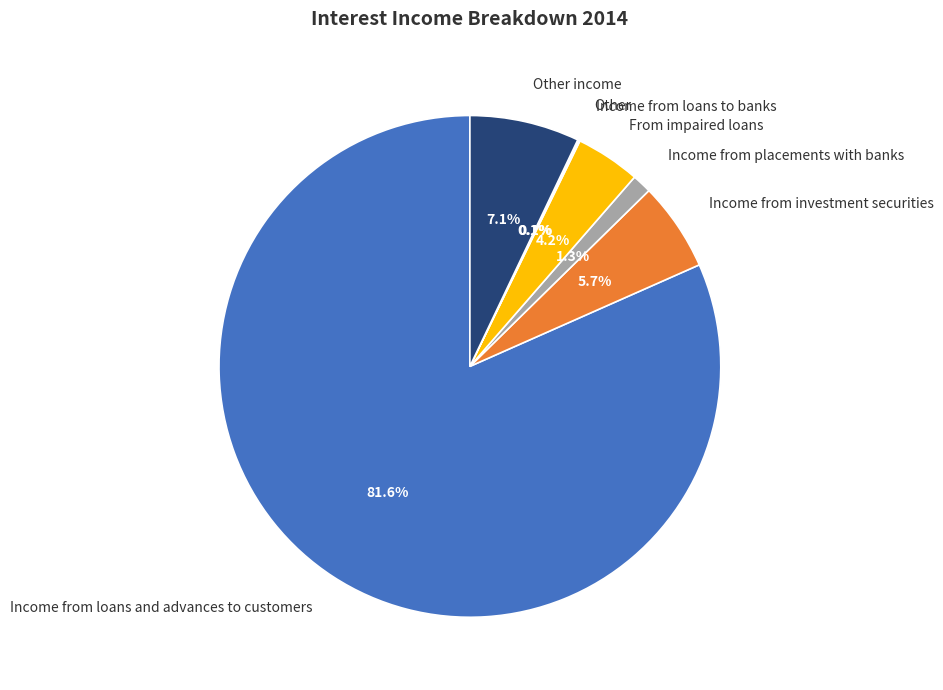

Approximately how many times larger is the value at From impaired loans compared to Income from investment securities?

0.7